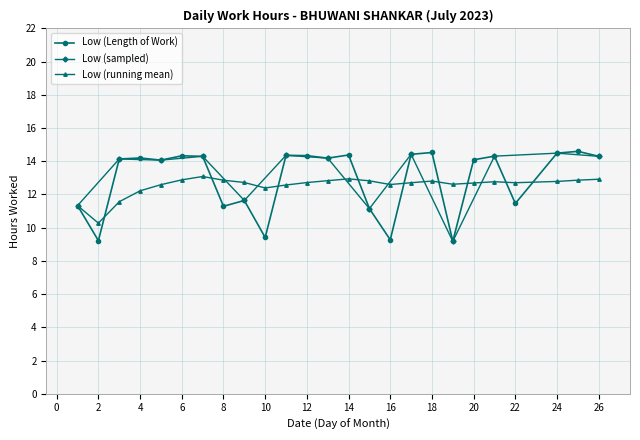

What is the value of the 12th point from the left?

14.3